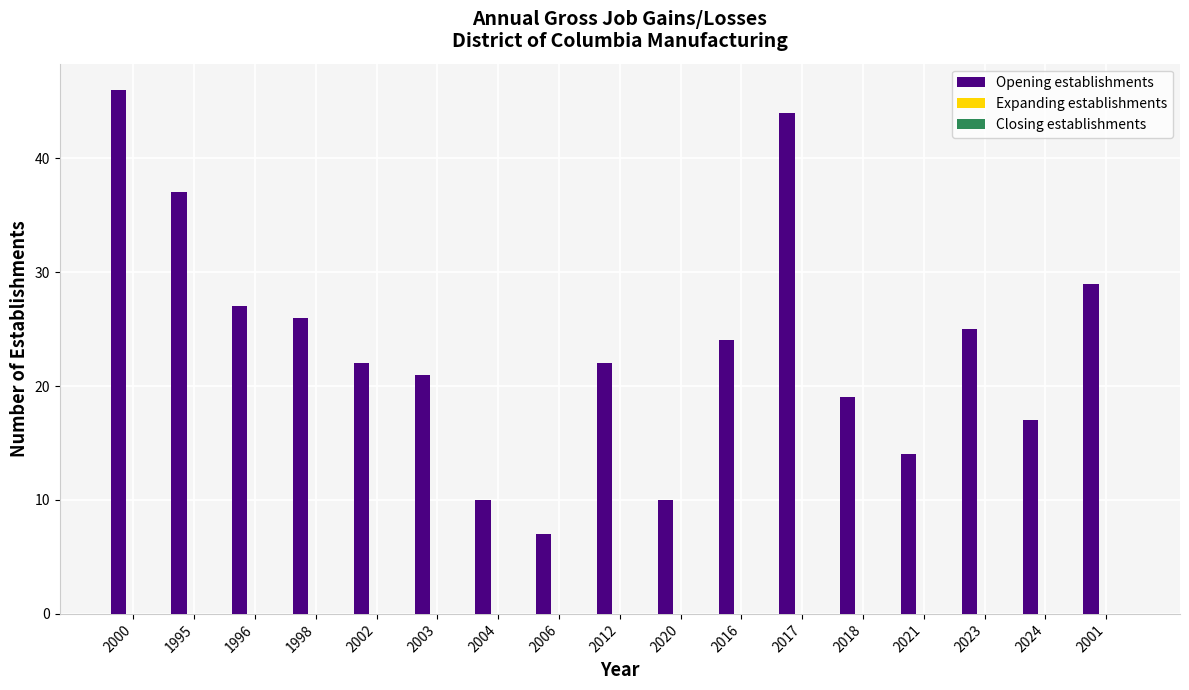

What position from the right is 2002?

13